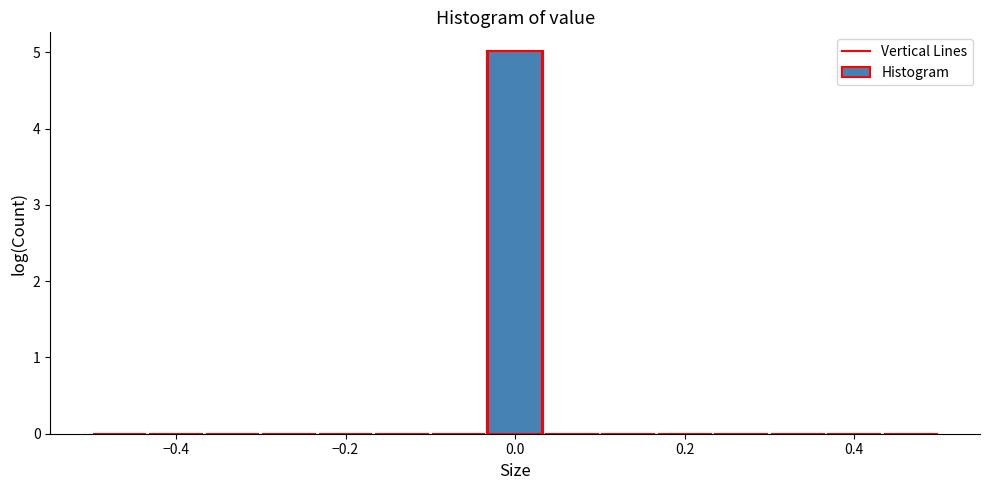

Around what value on the x-axis is the tallest bar? Give the approximate position of its centre, as read against the axis.

0.00